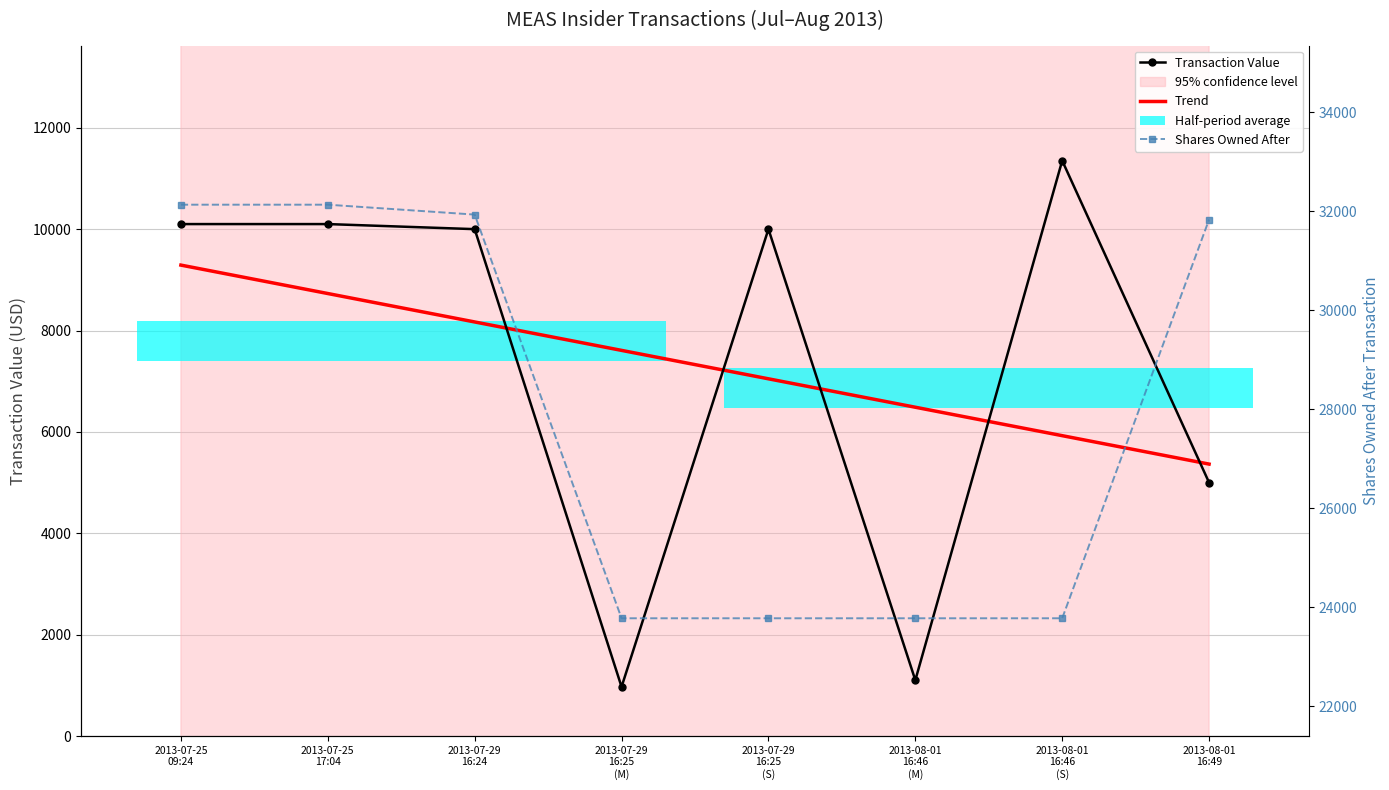

How many data points in Transaction Value are less than 10000?

3